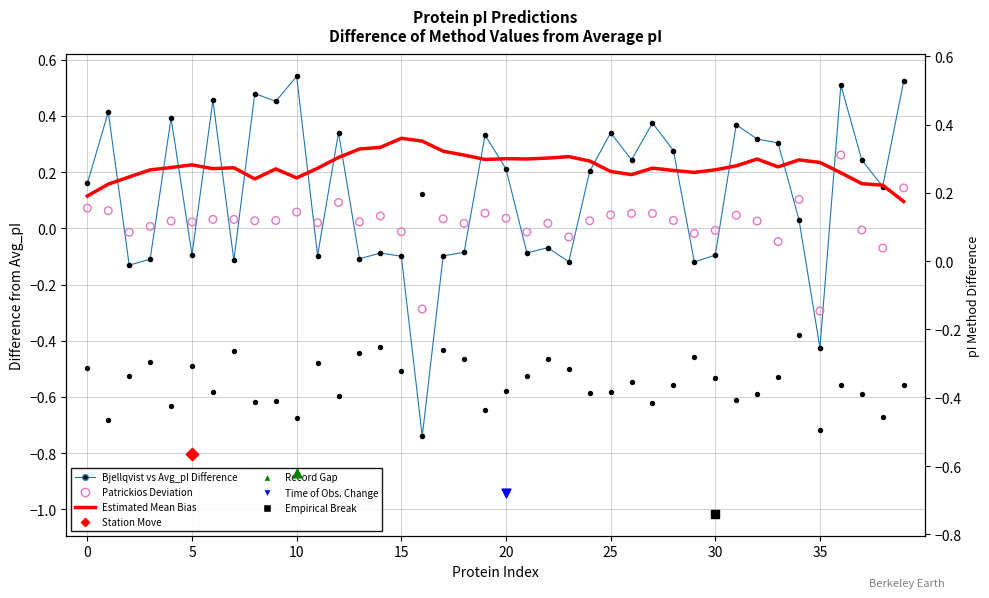

Is the value of Estimated Mean Bias (Lehninger smoothed) at 12 greater than the value of IPC_protein Difference at 25?

Yes